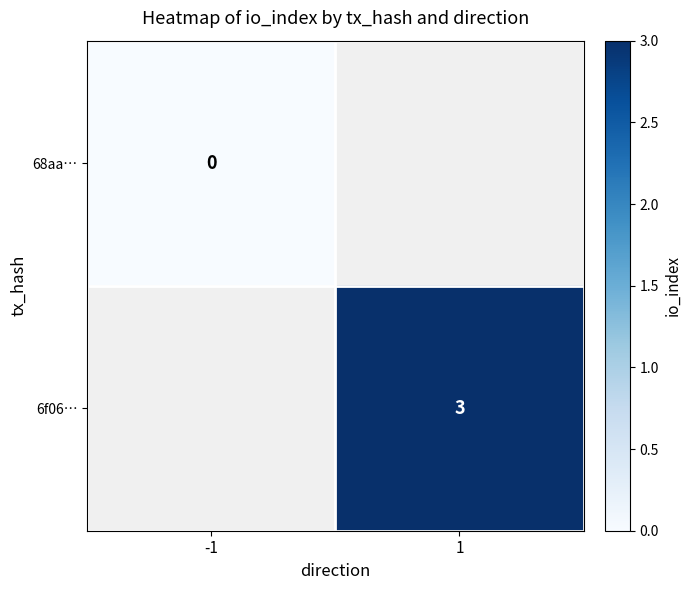

At 1, list the series in order from largest to smallest.

68aa…, 6f06…